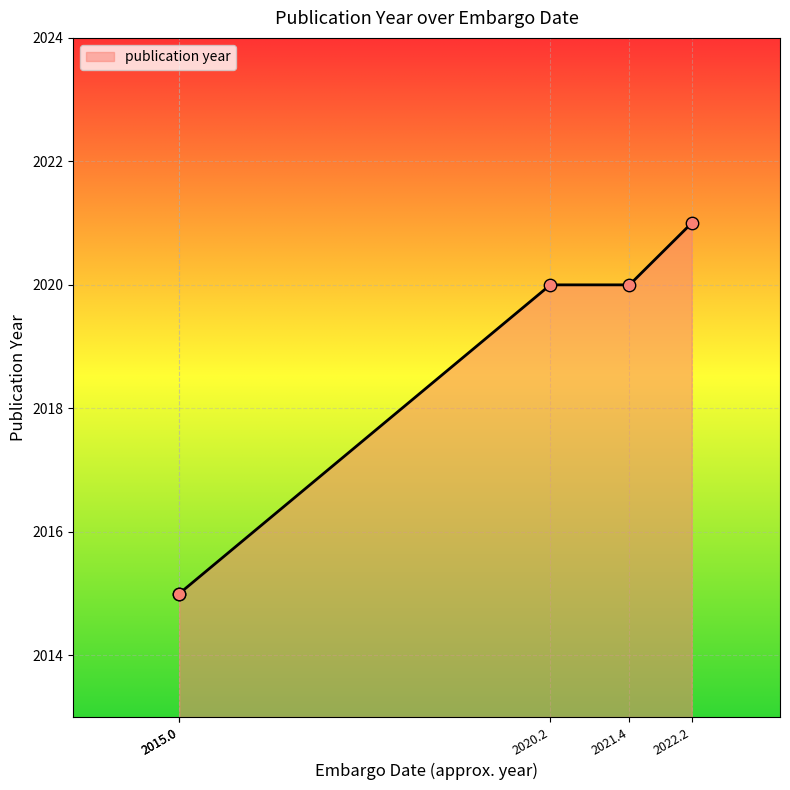

Which has a higher value, 2020-04-01 or 2021-05-17?

2020-04-01